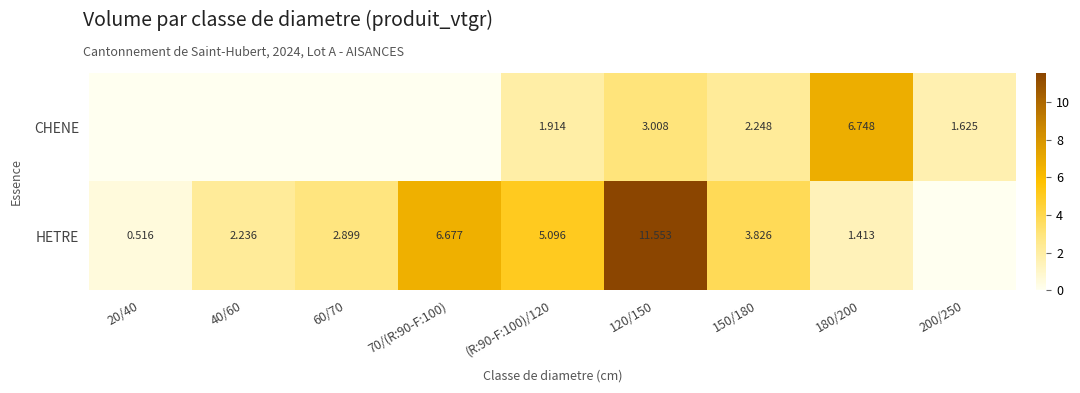

Rank the series at (R:90-F:100)/120 from highest to lowest value.

HETRE, CHENE